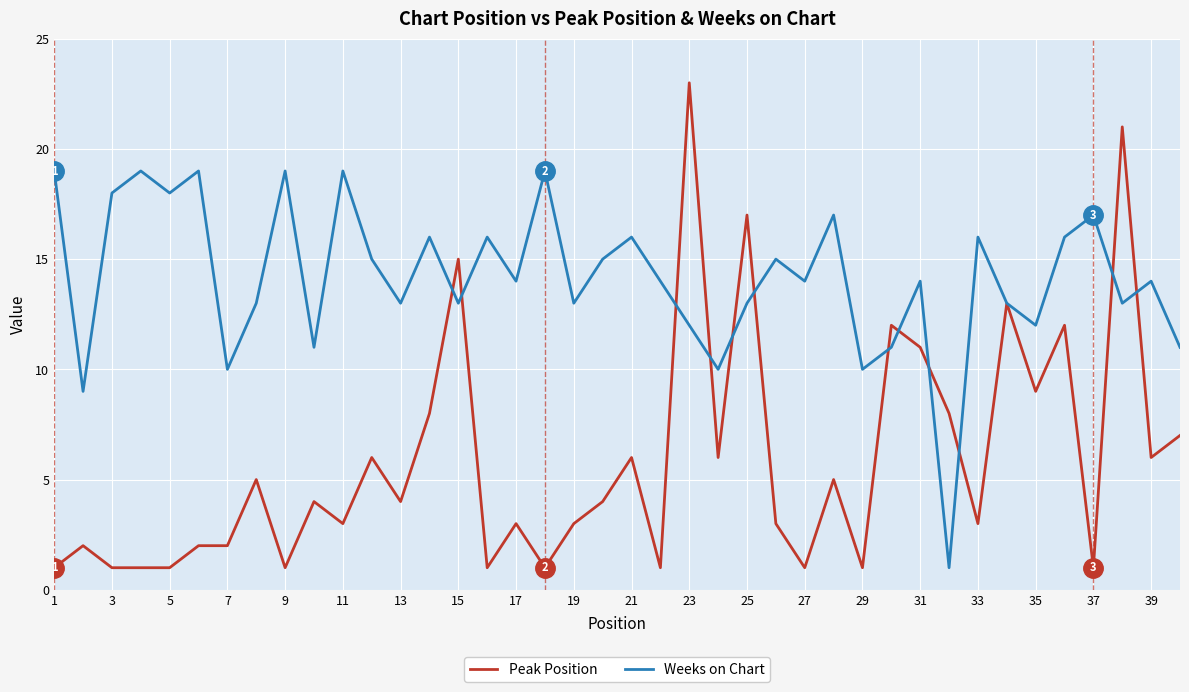

Reading left to right, what are all the values shown in this chart?

Peak Position: 1	2	1	1	1	2	2	5	1	4	3	6	4	8	15	1	3	1	3	4	6	1	23	6	17	3	1	5	1	12	11	8	3	13	9	12	1	21	6	7
Weeks on Chart: 19	9	18	19	18	19	10	13	19	11	19	15	13	16	13	16	14	19	13	15	16	14	12	10	13	15	14	17	10	11	14	1	16	13	12	16	17	13	14	11